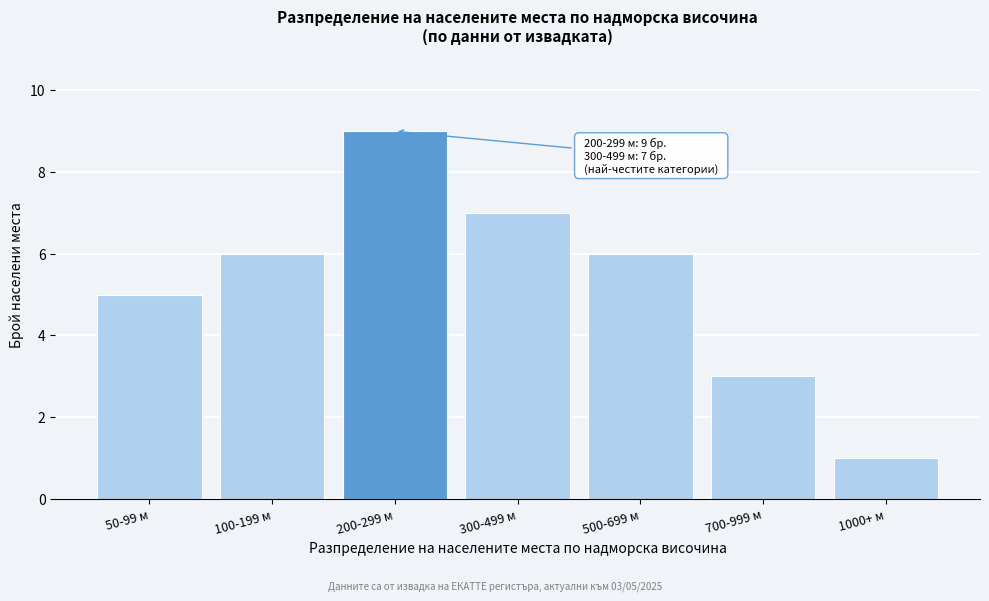

Reading left to right, transcribe all the data shown in this chart.

5	6	9	7	6	3	1